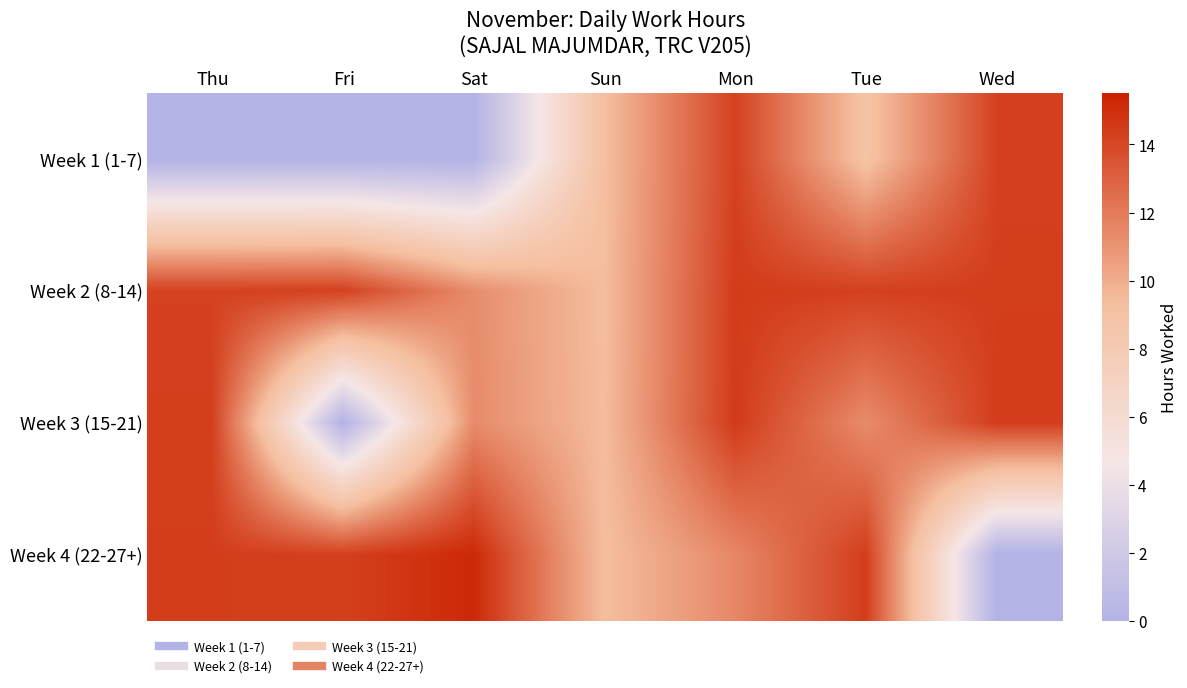

What is the maximum value shown in the chart?

15.2